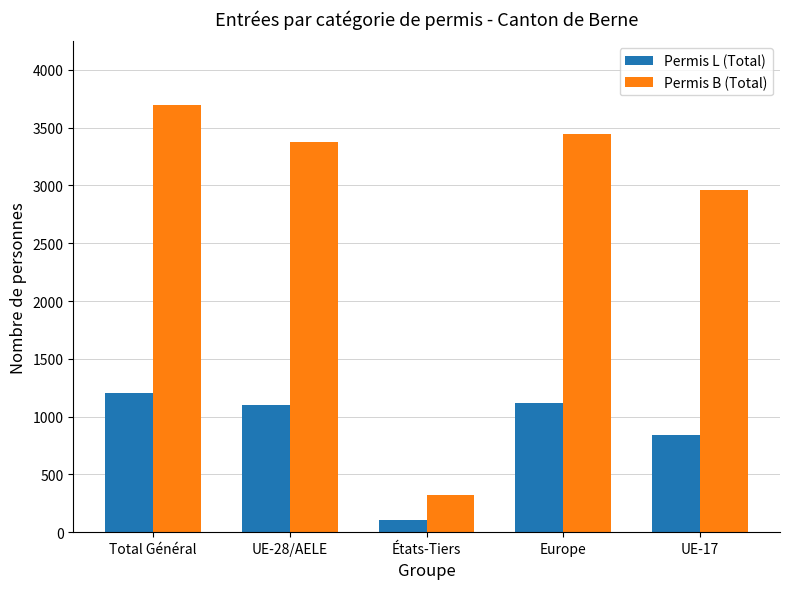

What are all the series names shown in the legend?

Permis L (Total), Permis B (Total)